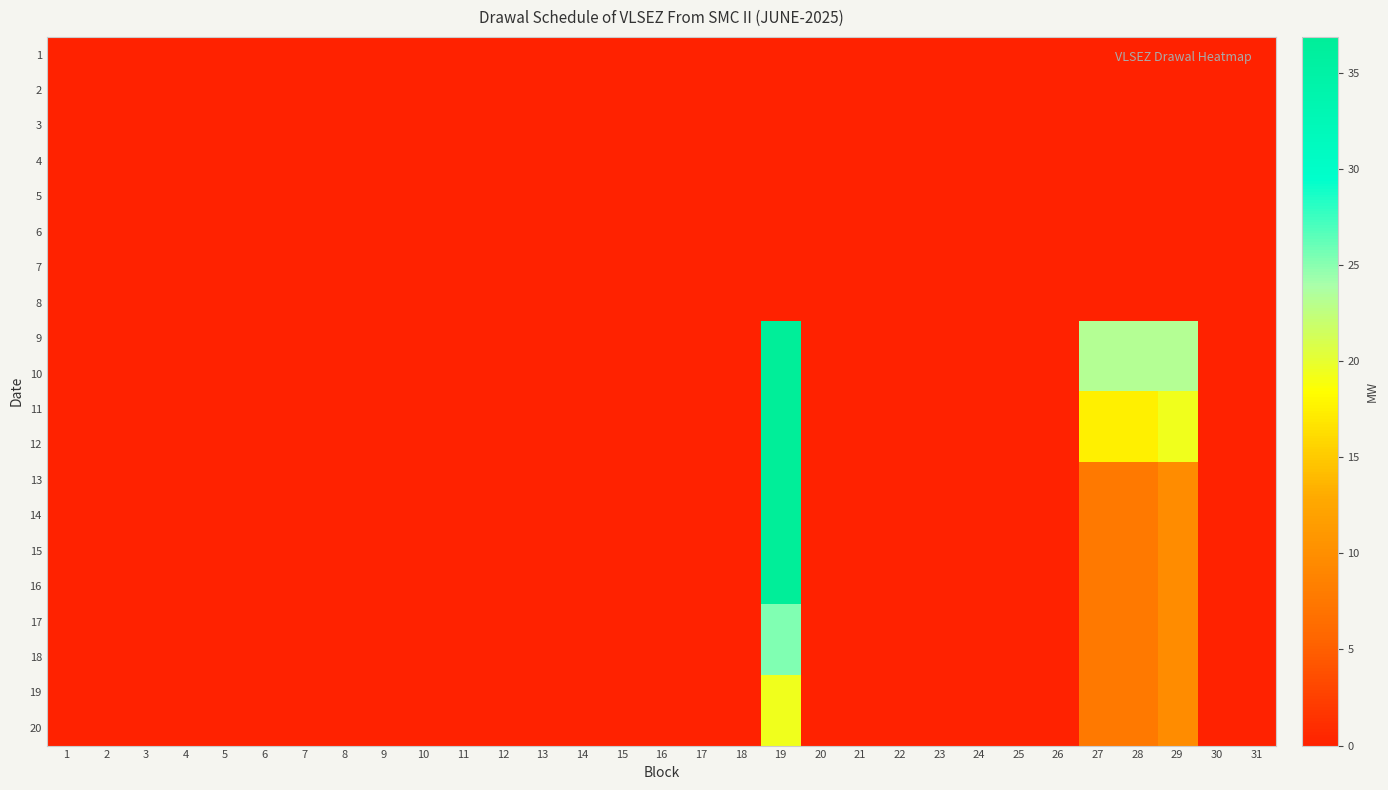

At how many categories does at least one series exceed 23?

4